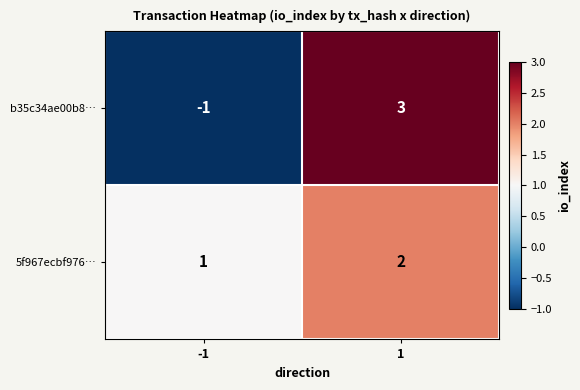

Which series has the largest total across all categories?

5f967ecbf976…